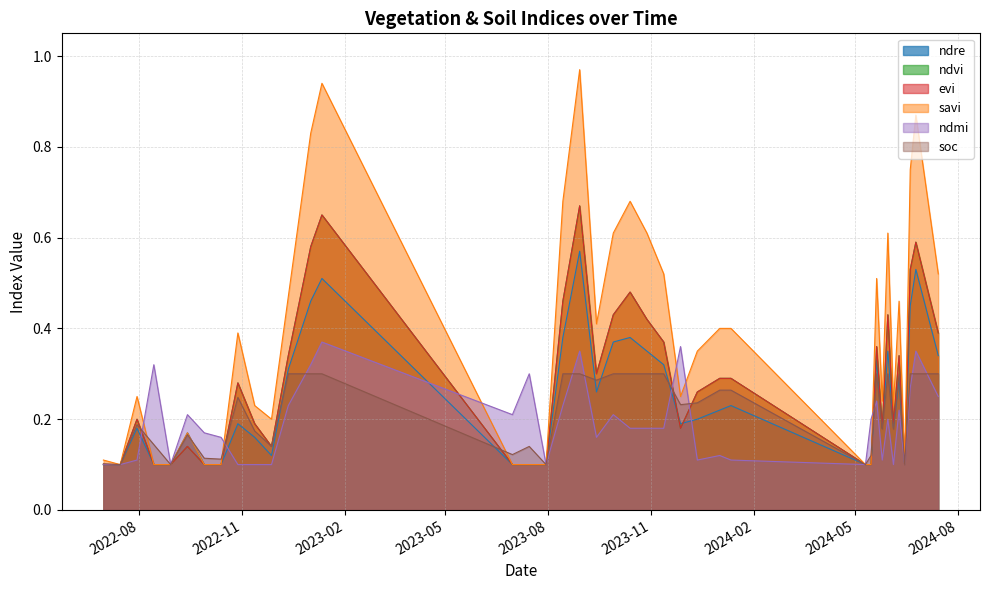

How many series are shown in this chart?

6